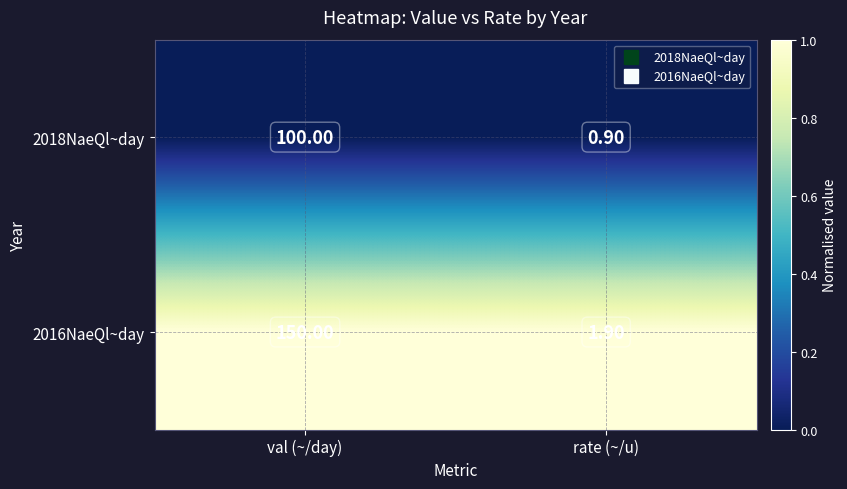

List the series in order of their peak value, lowest first.

2018NaeQl~day, 2016NaeQl~day